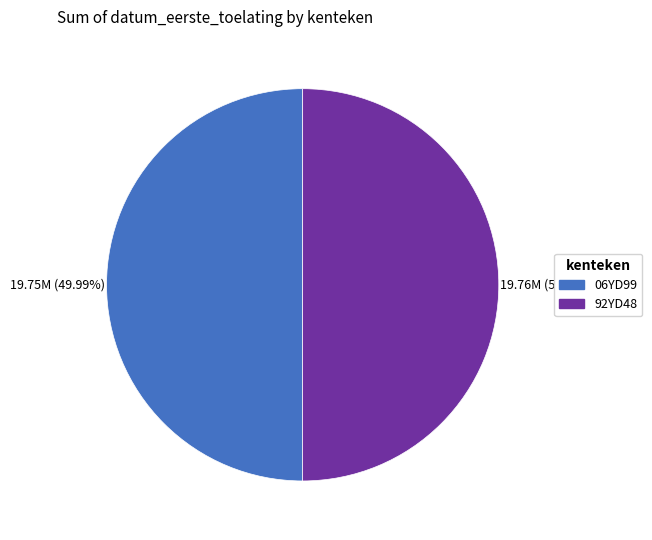

To the nearest percent, what is the combined percentage of 92YD48 and 06YD99?

100%